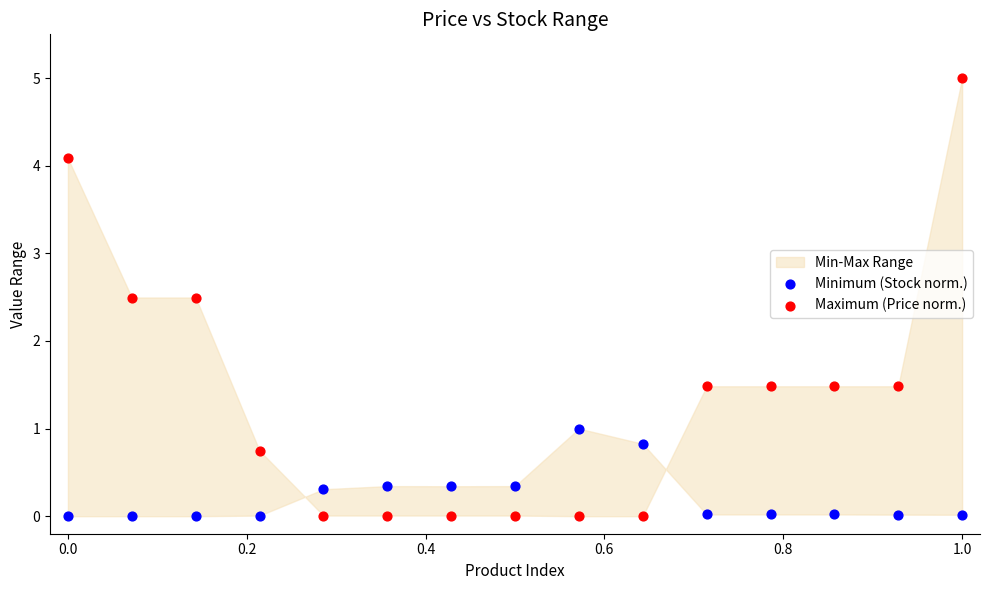

Which series reaches the maximum Y coordinate?

Maximum (Price norm.)